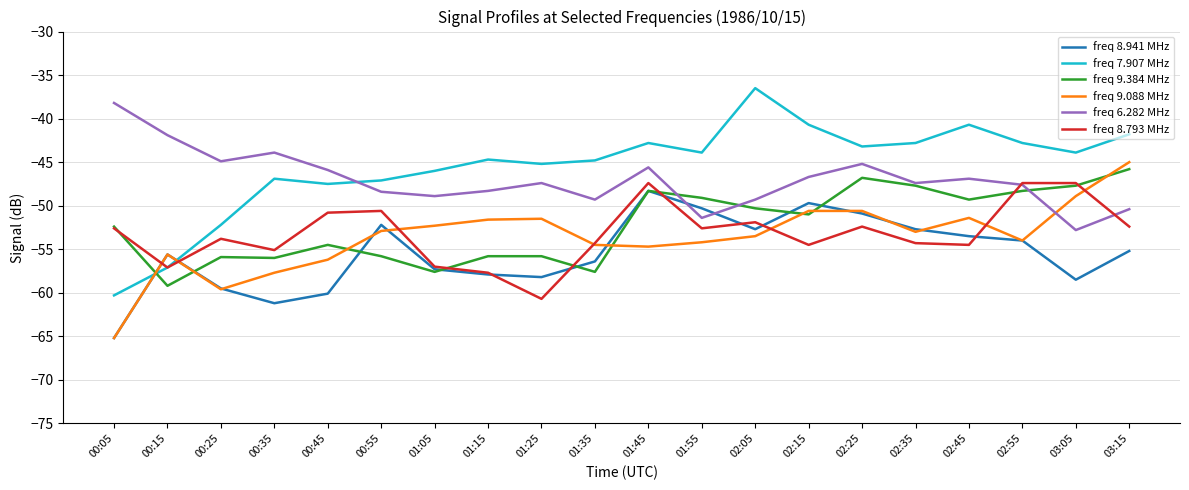

What are all the series names shown in the legend?

freq 8.941 MHz, freq 7.907 MHz, freq 9.384 MHz, freq 9.088 MHz, freq 6.282 MHz, freq 8.793 MHz